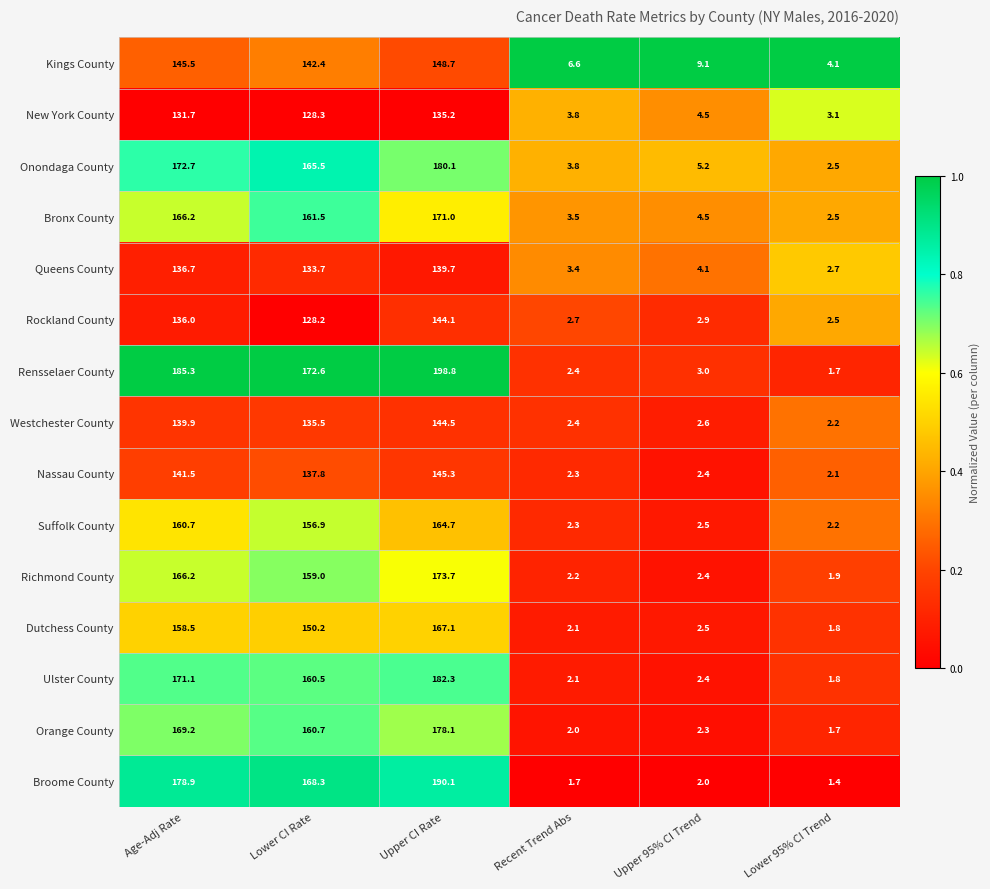

What is the sum of the Kings County values at Upper 95% CI Trend and Age-Adj Rate?

154.6